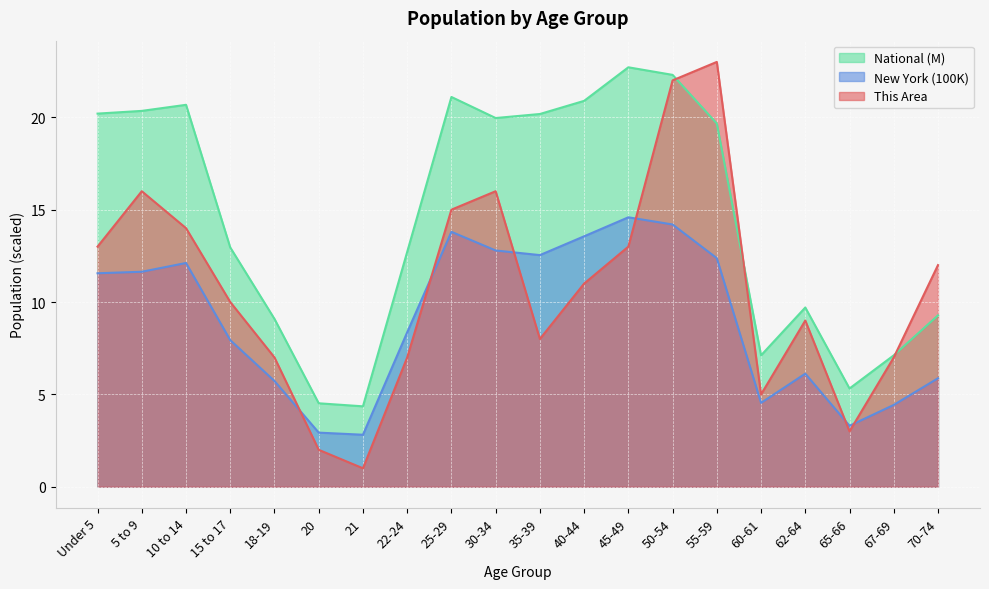

What is the spread (max minus min) of values at 50-54?

8.1